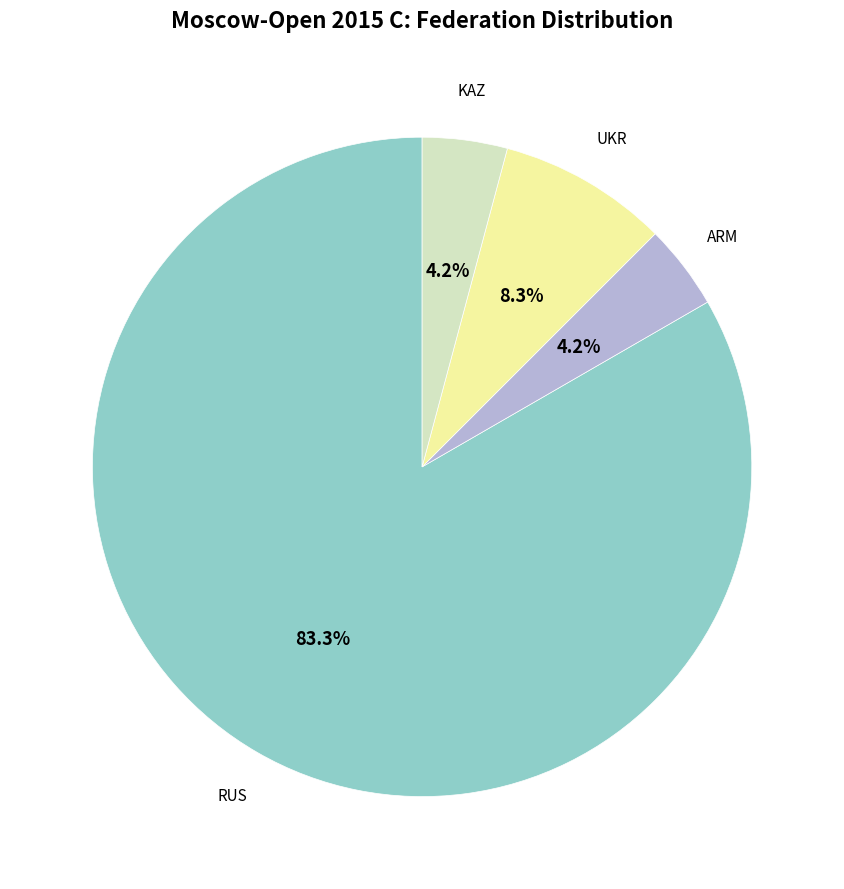

Is there a majority slice in this chart?

Yes